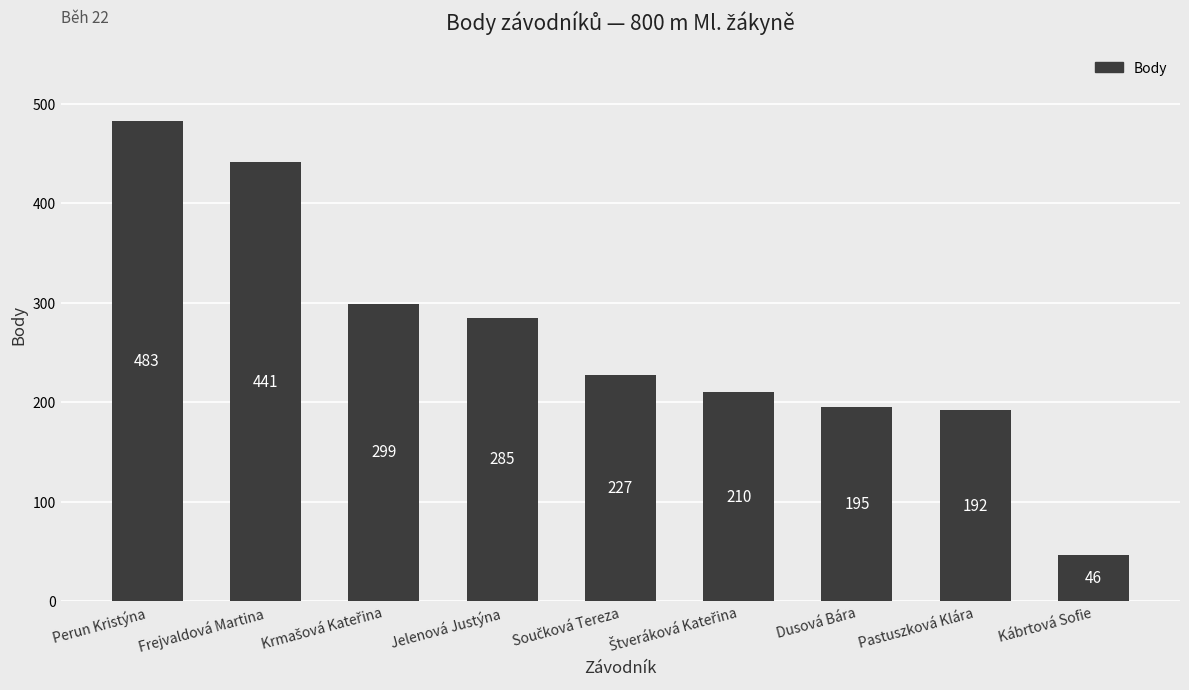

What is the ratio of the value at Dusová Bára to the value at Frejvaldová Martina?

0.4